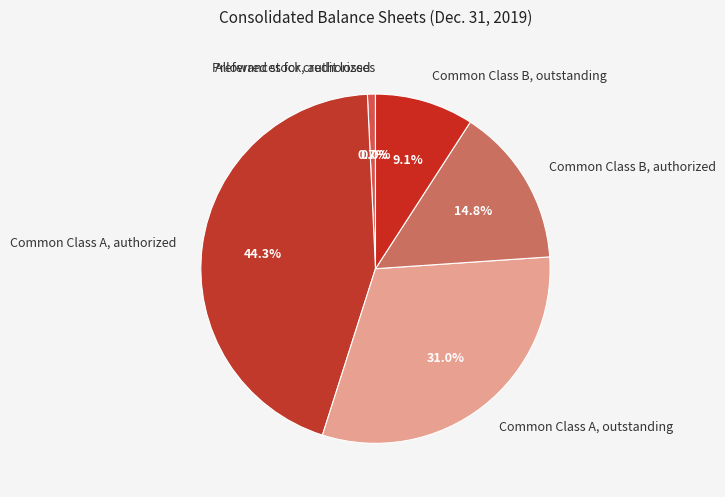

Combined, what portion of the pie is Common Class B, outstanding and Common Class B, authorized?

23.9%